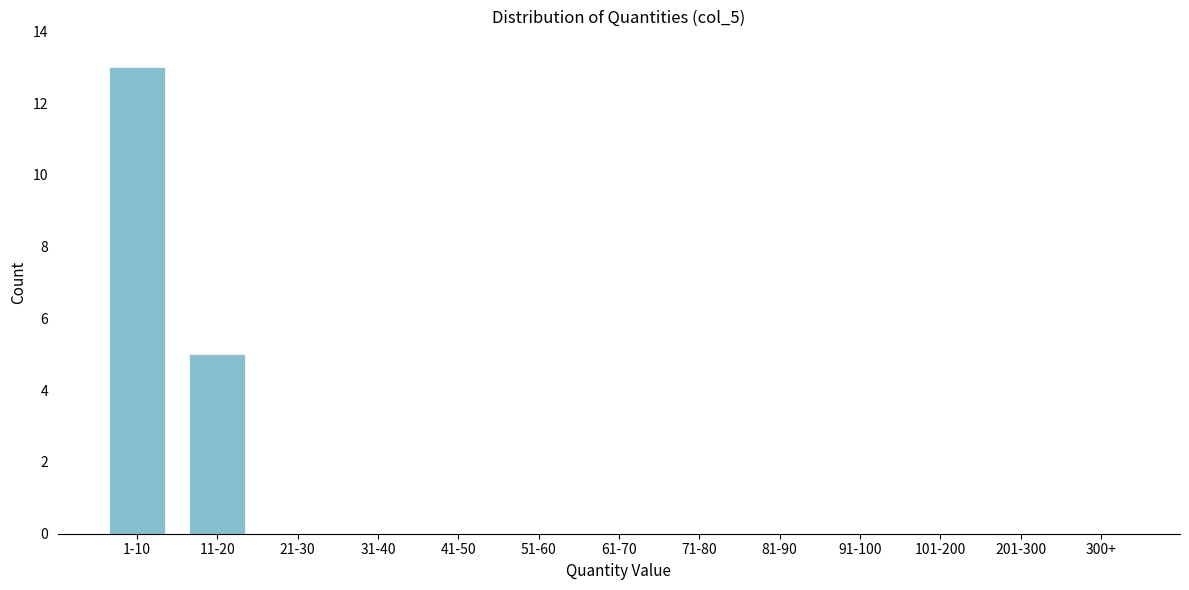

Reading left to right, transcribe all the data shown in this chart.

1-10=13	11-20=5	21-30=0	31-40=0	41-50=0	51-60=0	61-70=0	71-80=0	81-90=0	91-100=0	101-200=0	201-300=0	300+=0